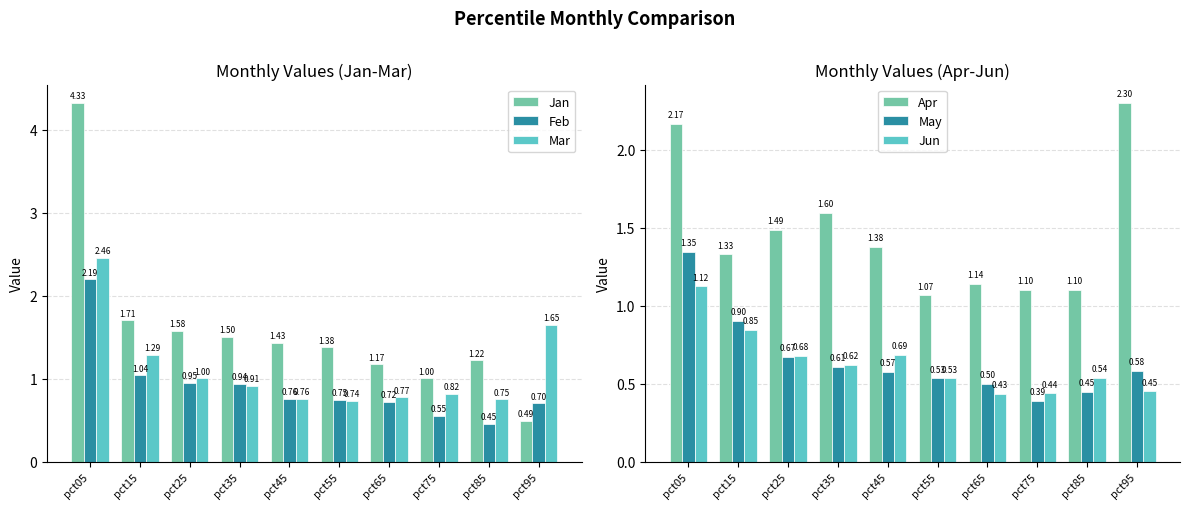

Which series has the largest range (max minus min)?

Jan